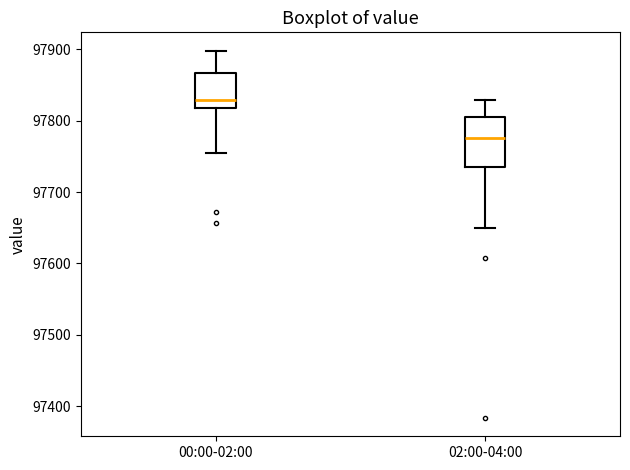

Where does the median line of the box for 02:00-04:00 sit on the y-axis? The values are not printed on the chart, so give them approximately, as read against the axis.

97780